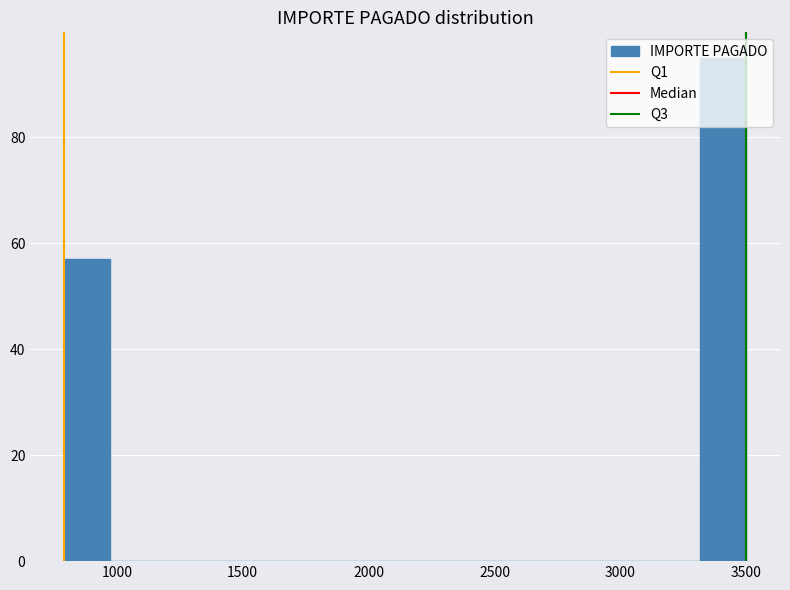

Read against the x-axis, roughly where is the centre of the tallest bar?

3400